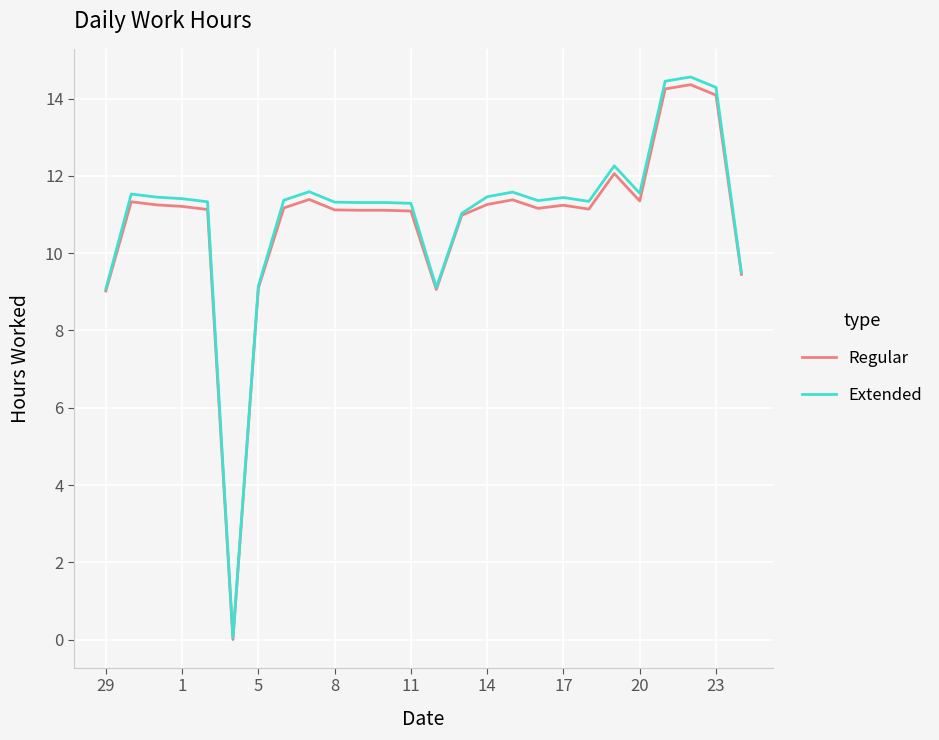

Which series has the widest spread of values?

Extended